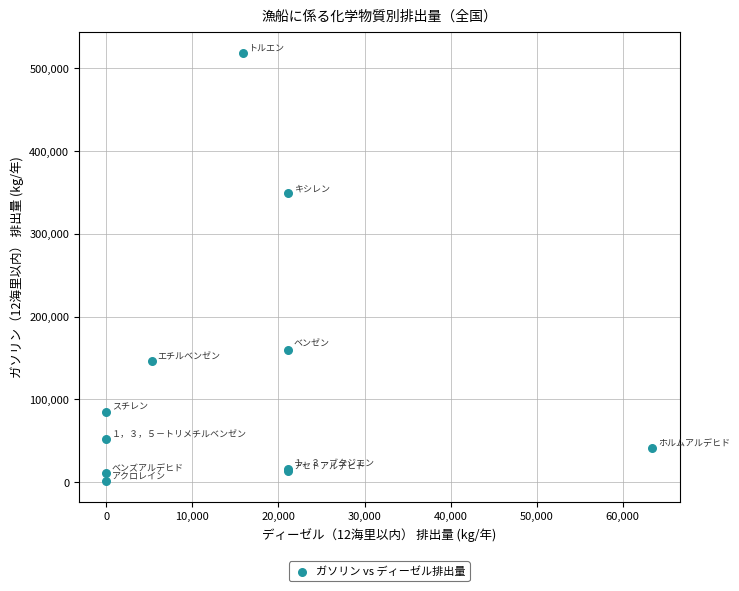

What Y value in the scatter plot is closest to 260253?

348732.5